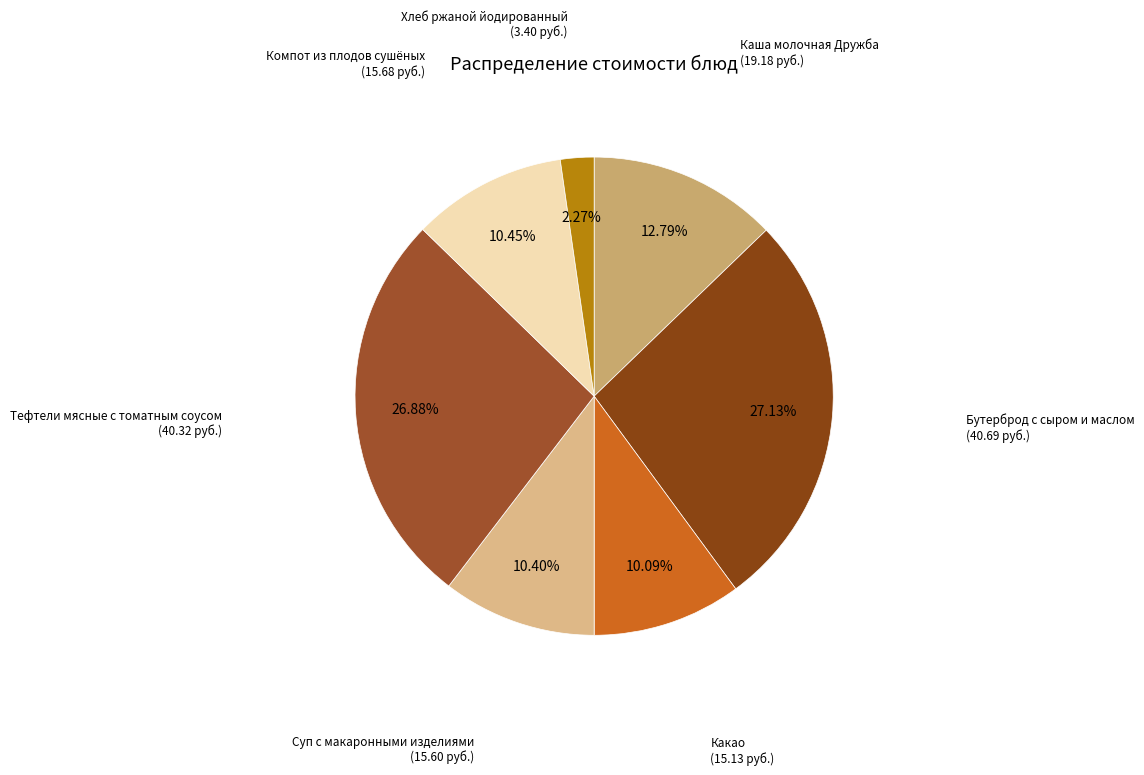

What is the smallest slice in the pie chart?

Хлеб ржаной йодированный